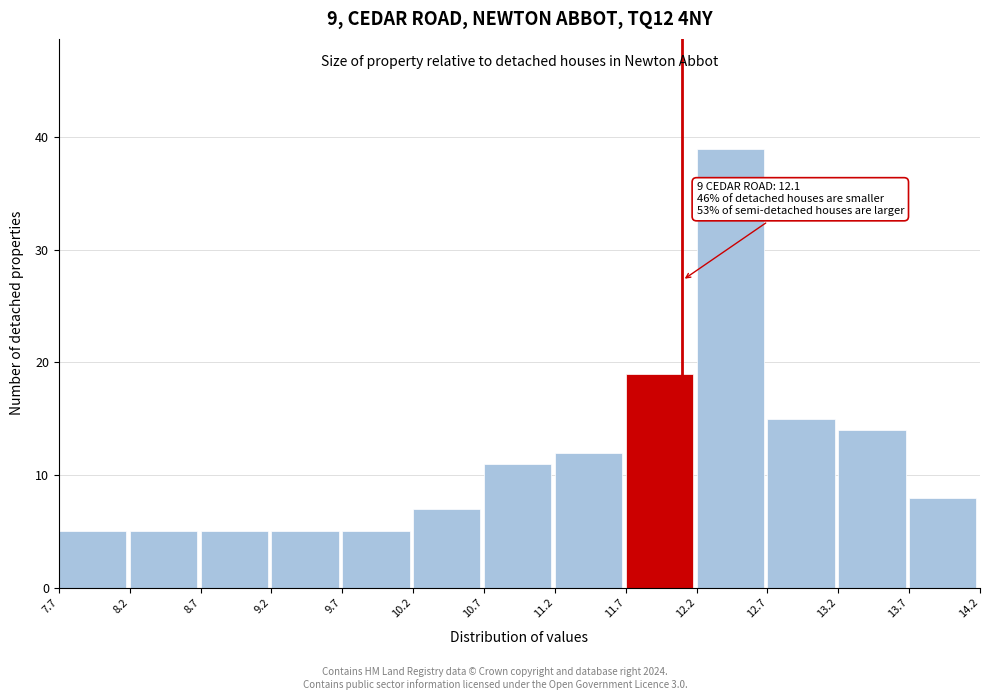

Which range on the x-axis has the tallest bar?

12.2 to 12.7